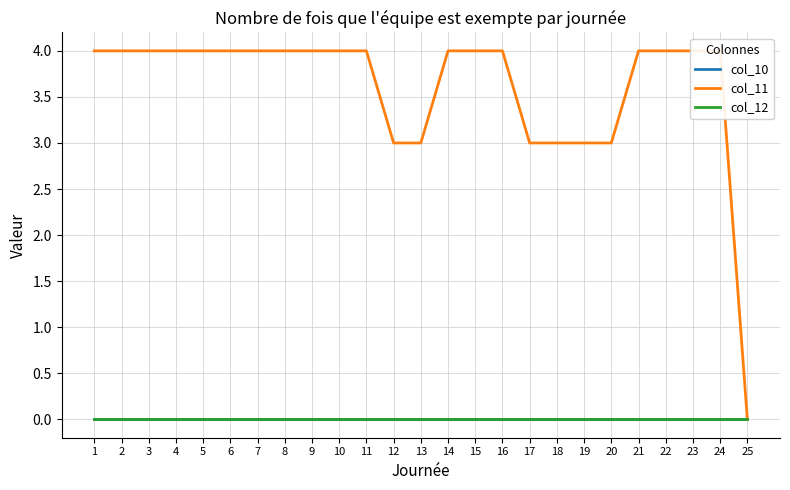

What are all the series names shown in the legend?

col_10, col_11, col_12